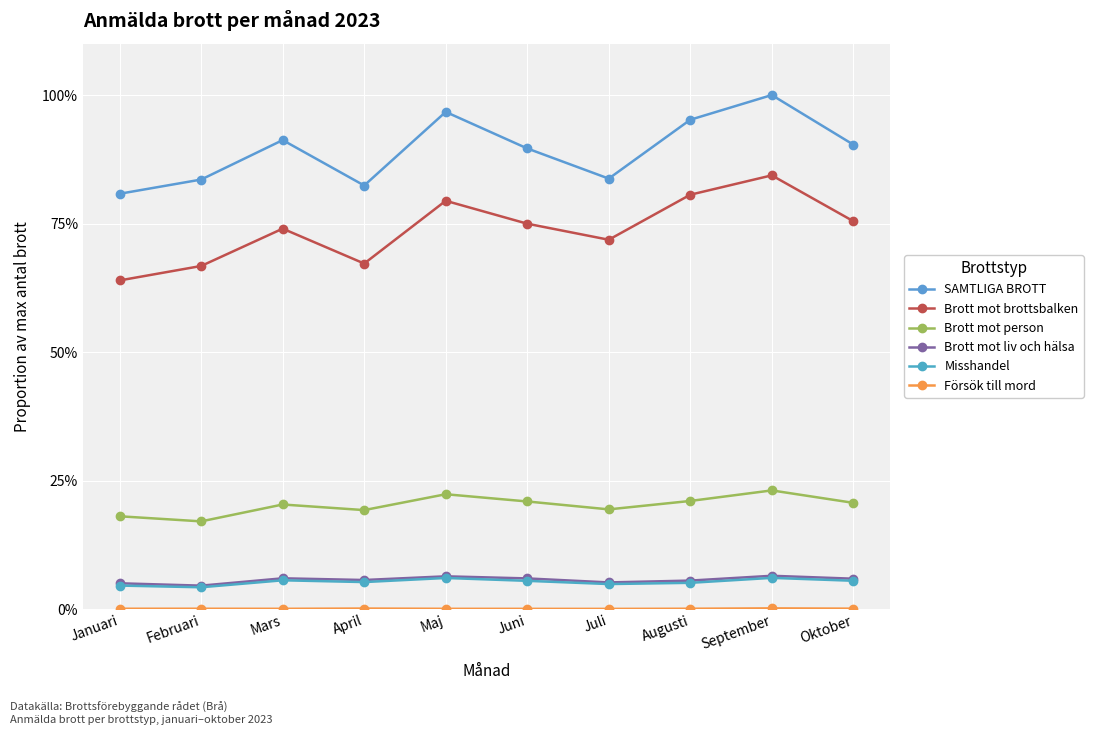

What is the difference between the Misshandel values at April and Oktober?

0.3